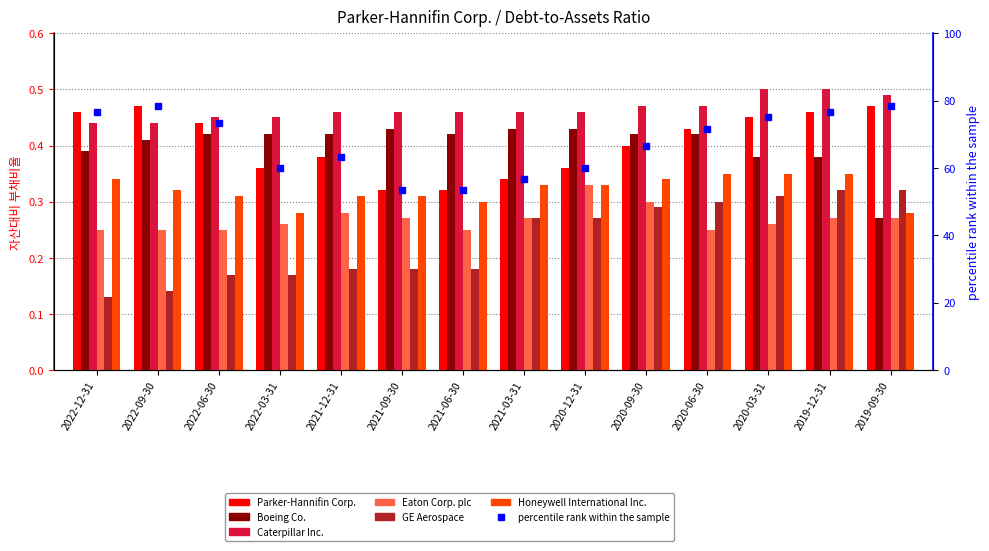

What position from the right is 2022-09-30?

13